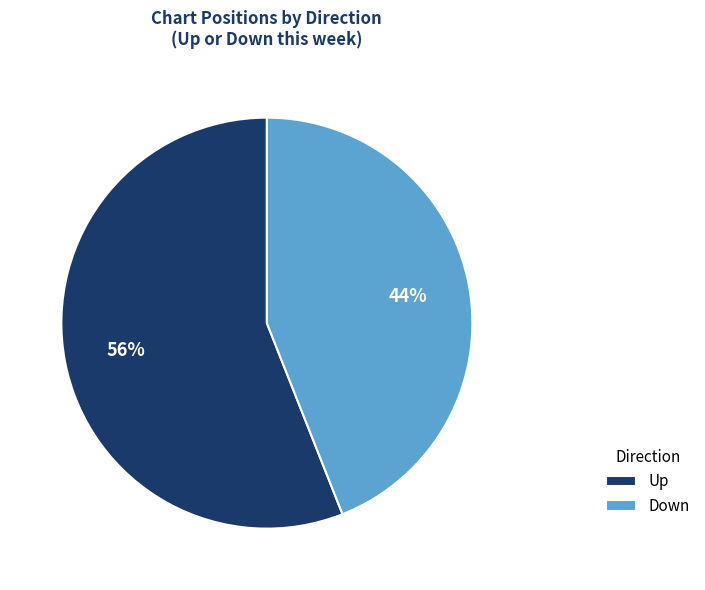

Which has a higher value, Down or Up?

Up